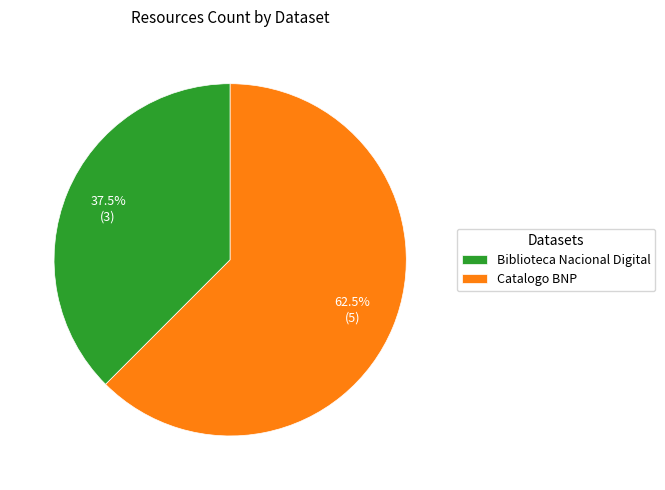

What is the majority slice?

Catalogo BNP